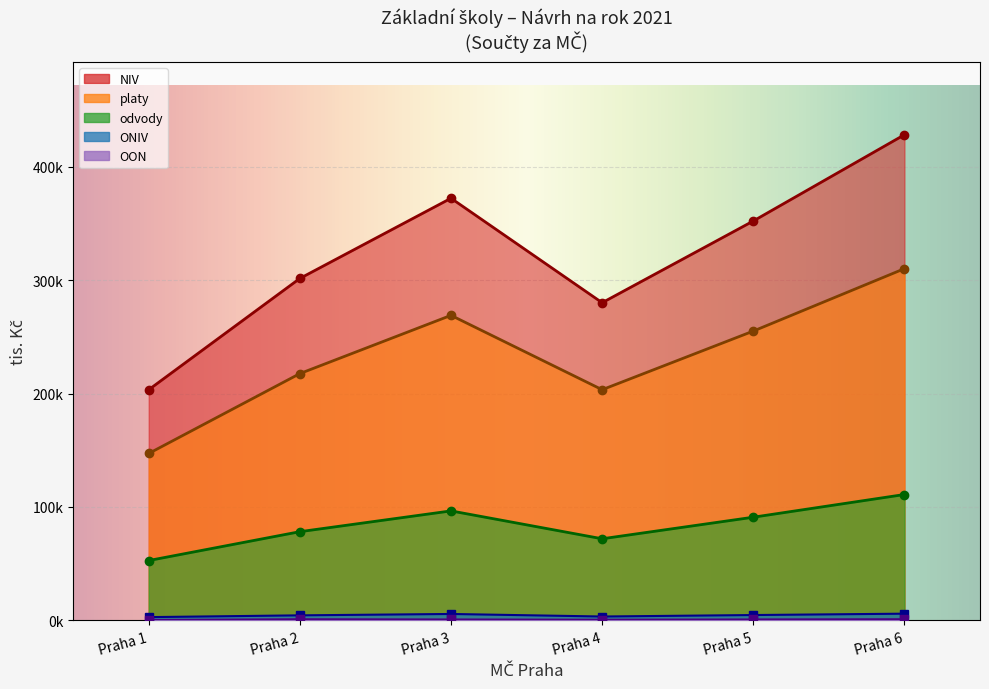

At which category is the sum across all series the highest?

Praha 6